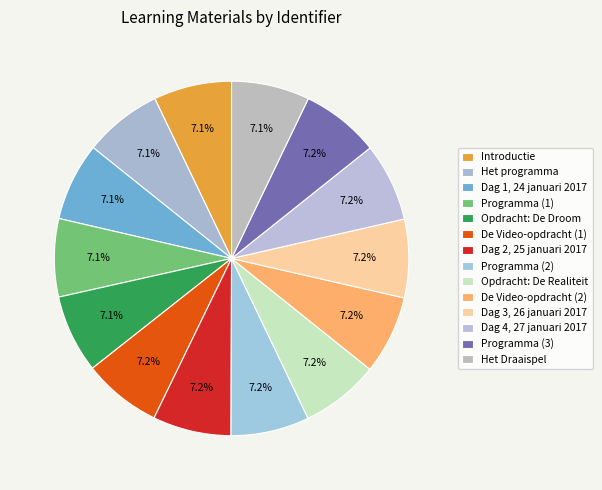

Which slice is the smallest?

Introductie